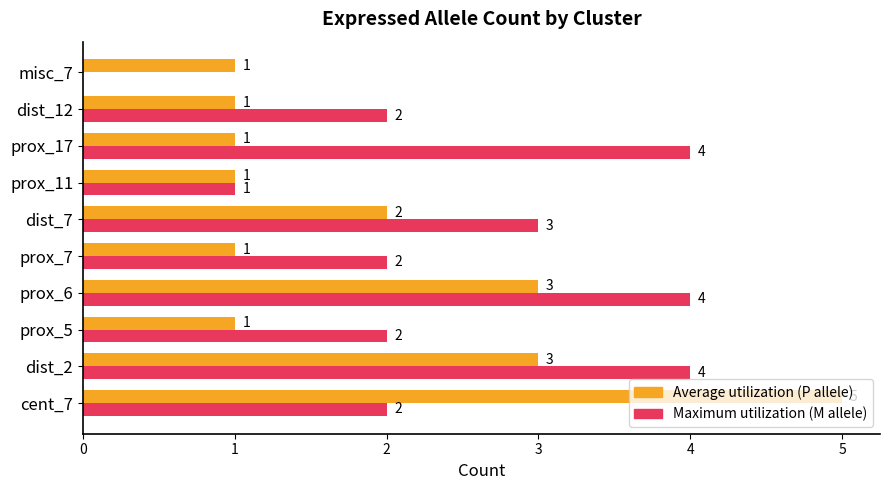

Count the number of categories in the chart.

10